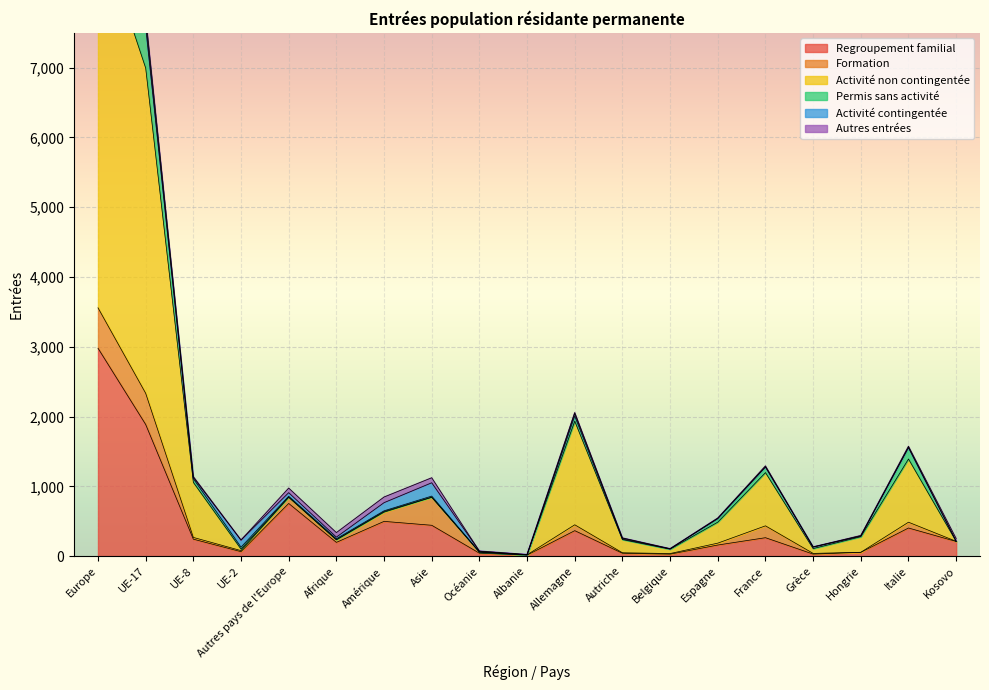

True or false: Regroupement familial has a value of 264 at France.

True